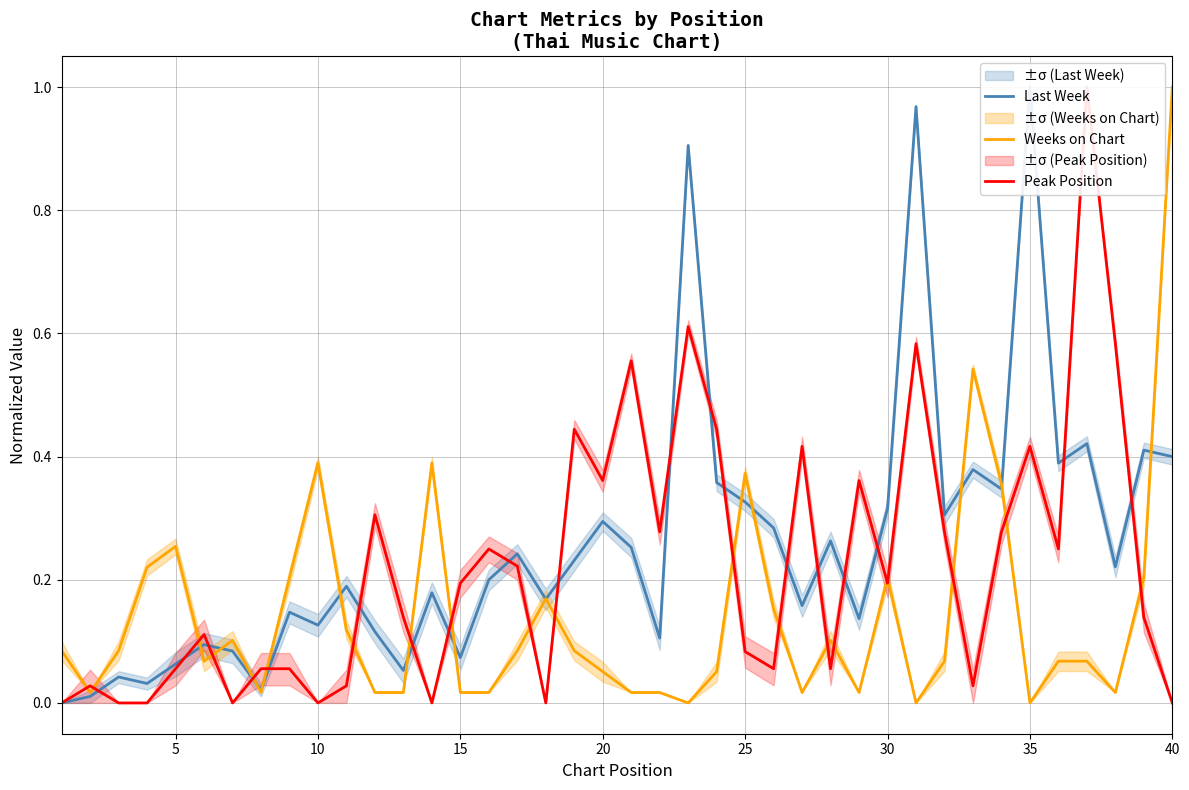

Rank the series by their maximum value, from highest to lowest.

Last Week, Weeks on Chart, Peak Position